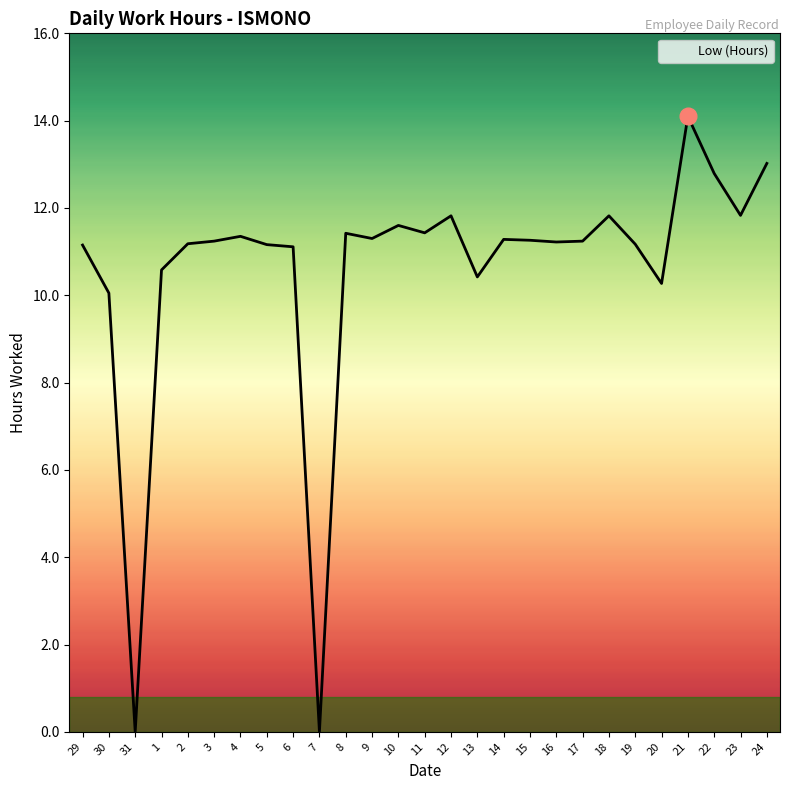

True or false: the data shows 11.1 at 6.

True